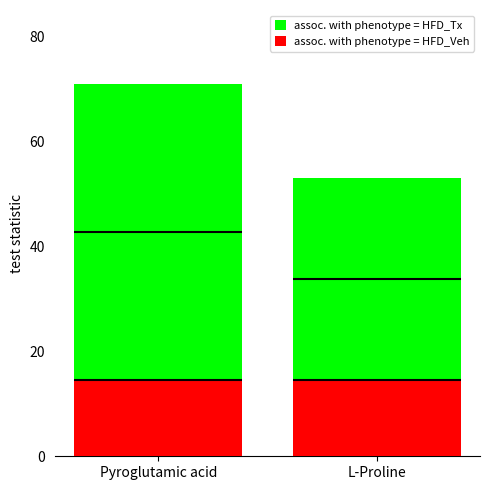

What is the approximate value of assoc. with phenotype = HFD_Tx at L-Proline?

53.0